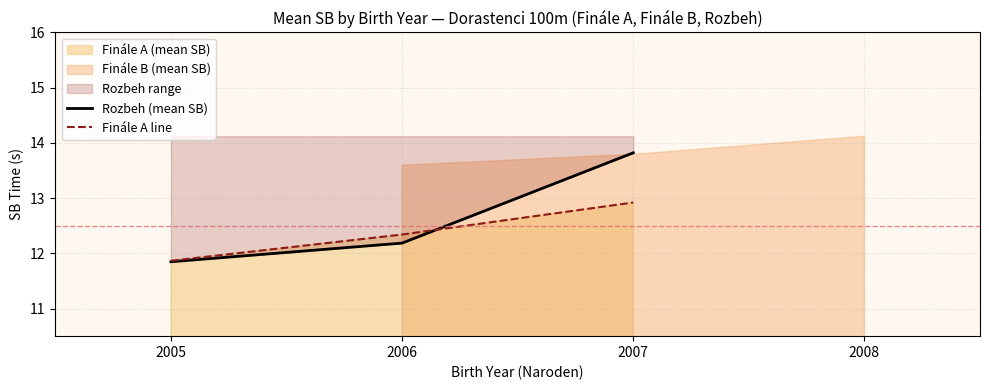

How many values in the Rozbeh (mean SB) series exceed 13?

1